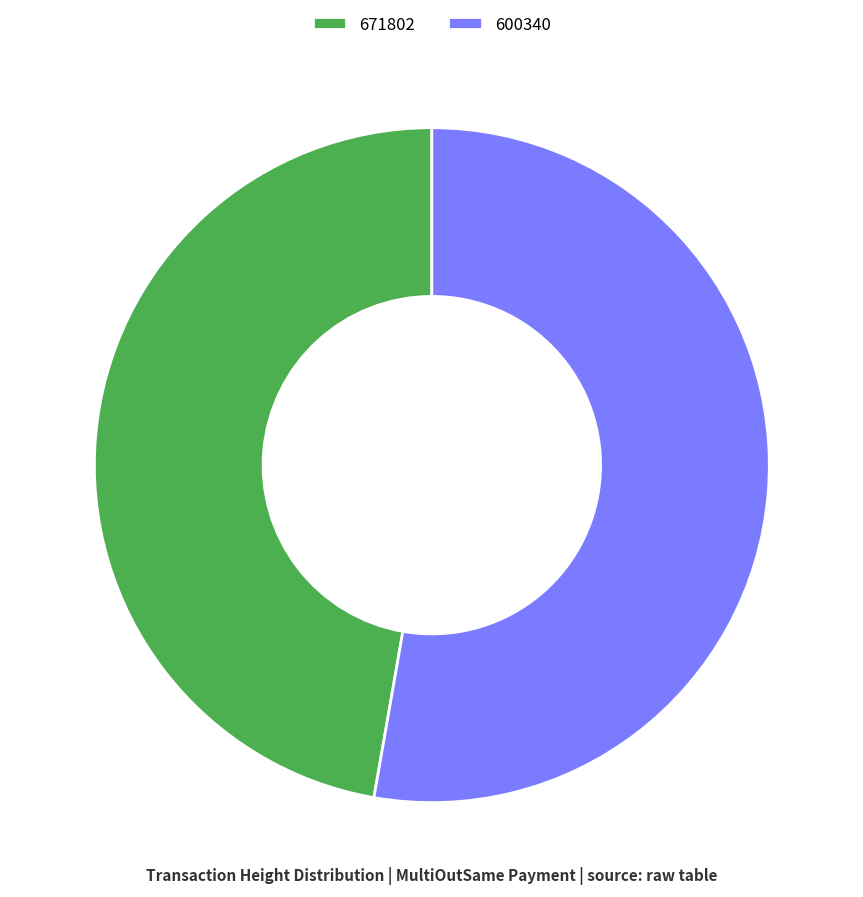

What is the ratio of the value at 600340 to the value at 671802?

1.1